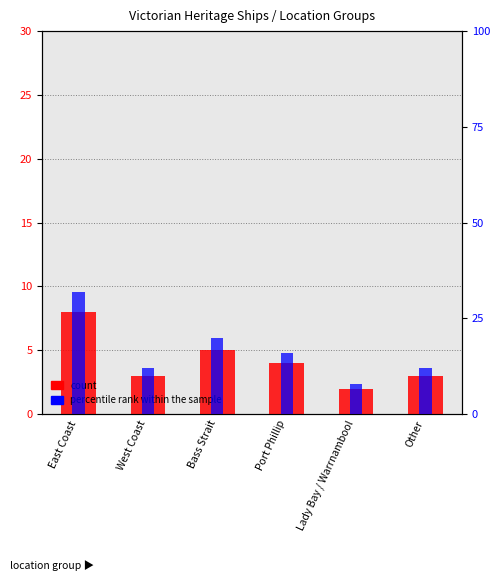

Rank the series by their maximum value, from lowest to highest.

count, percentile rank within the sample